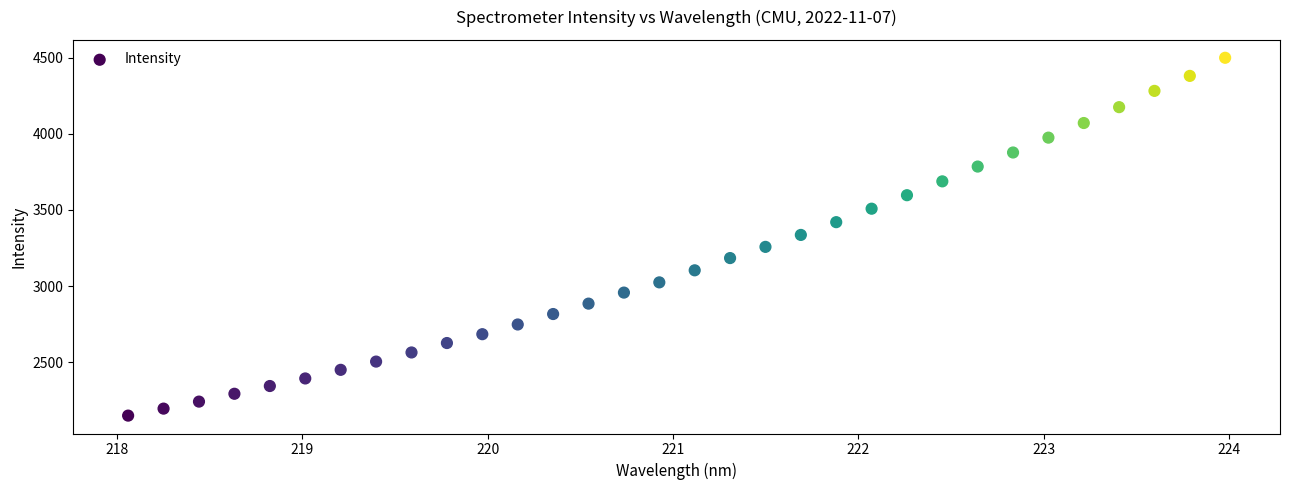

What is the range of Y values (max minus min)?

2347.4